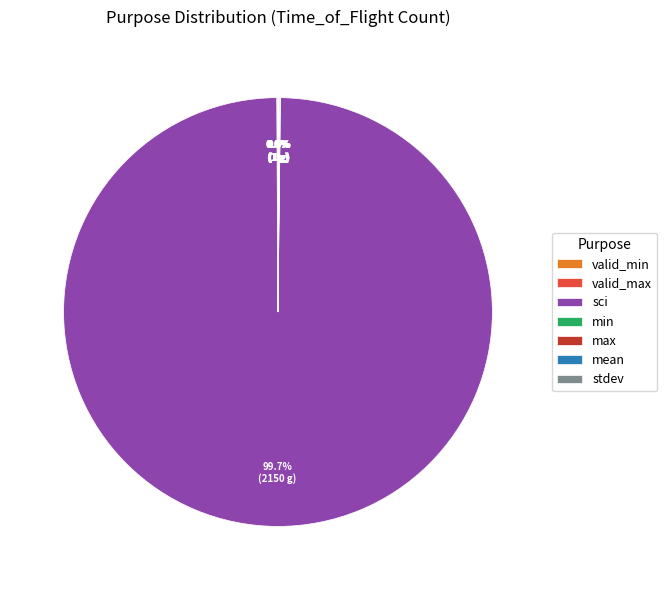

Which category has the biggest portion of the pie?

sci